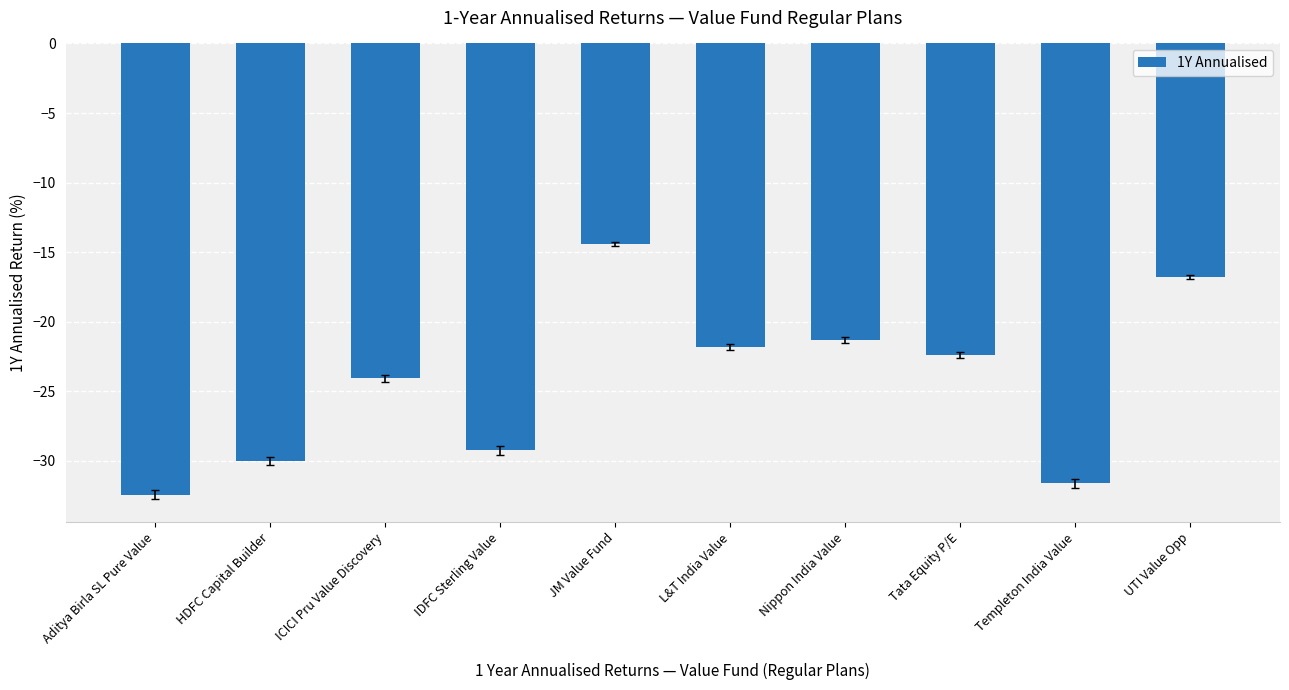

What is the average value?

-24.4